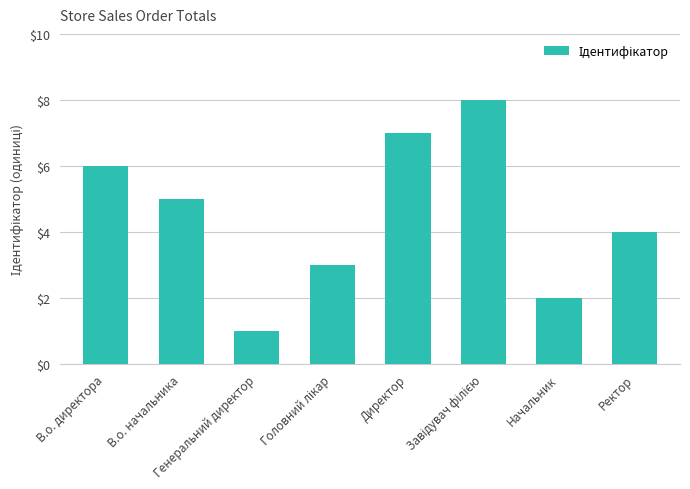

What is the sum of all values?

36